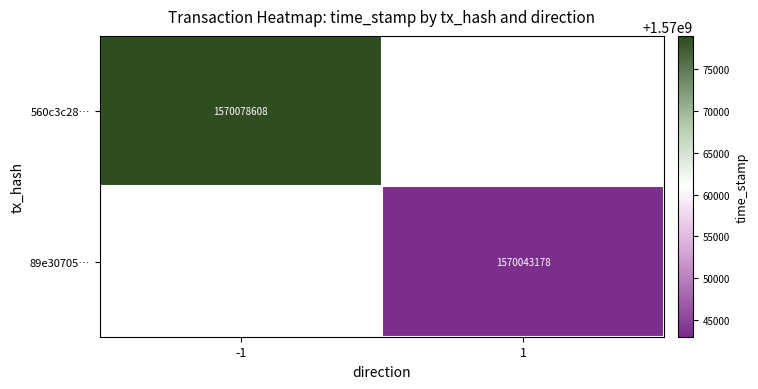

How many categories are shown in the chart?

2